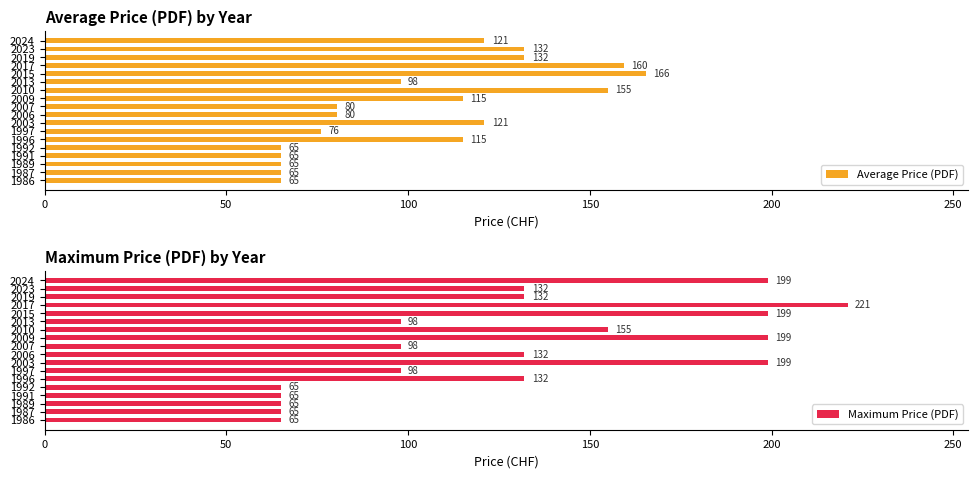

How many Average Price (PDF) values are between 65 and 132?

15